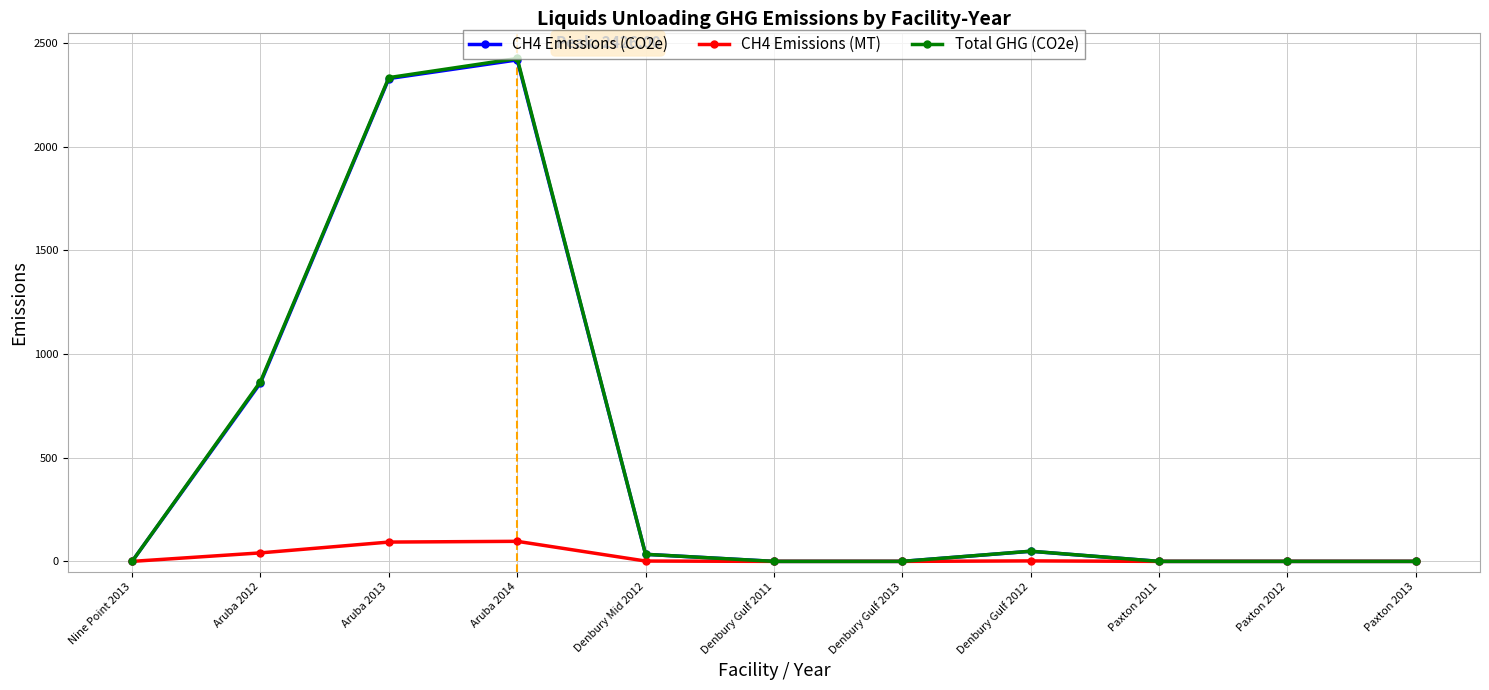

What is the difference between the maximum and minimum values in the CH4 Emissions (CO2e) series?

2419.1